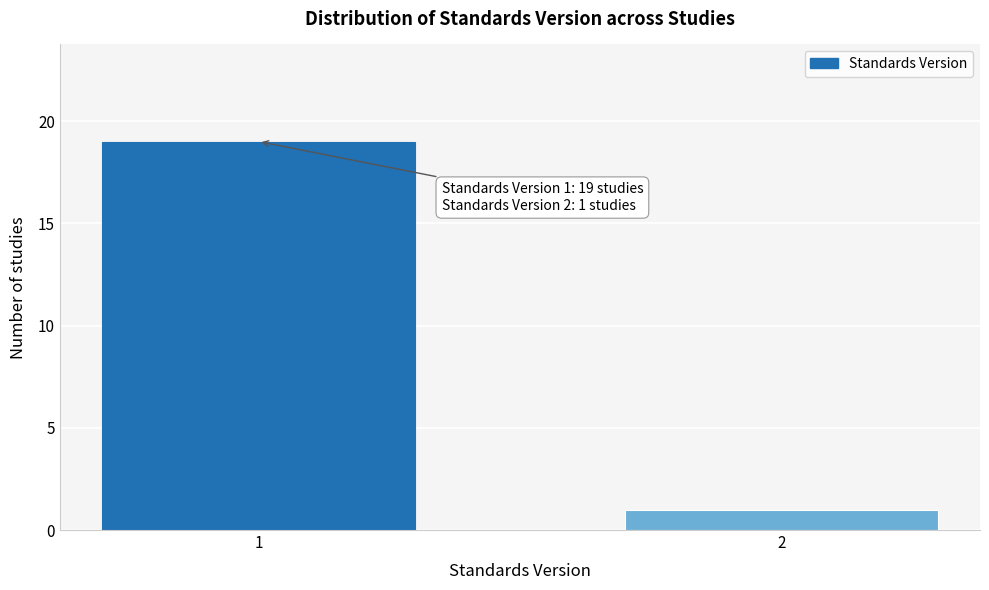

Reading left to right, extract all data points from this chart.

1=19	2=1